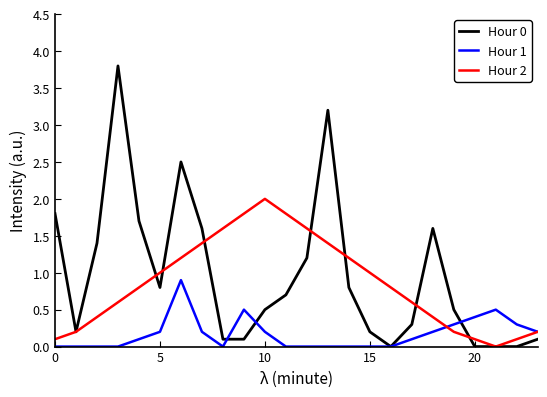

At how many categories does at least one series exceed 3?

2